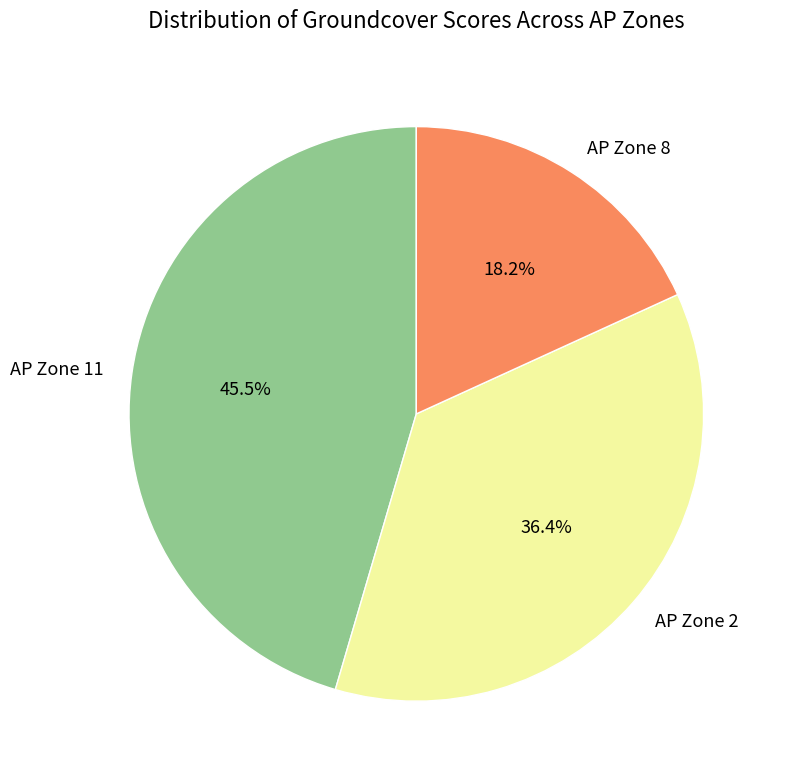

To the nearest percent, what portion does AP Zone 8 represent?

18%